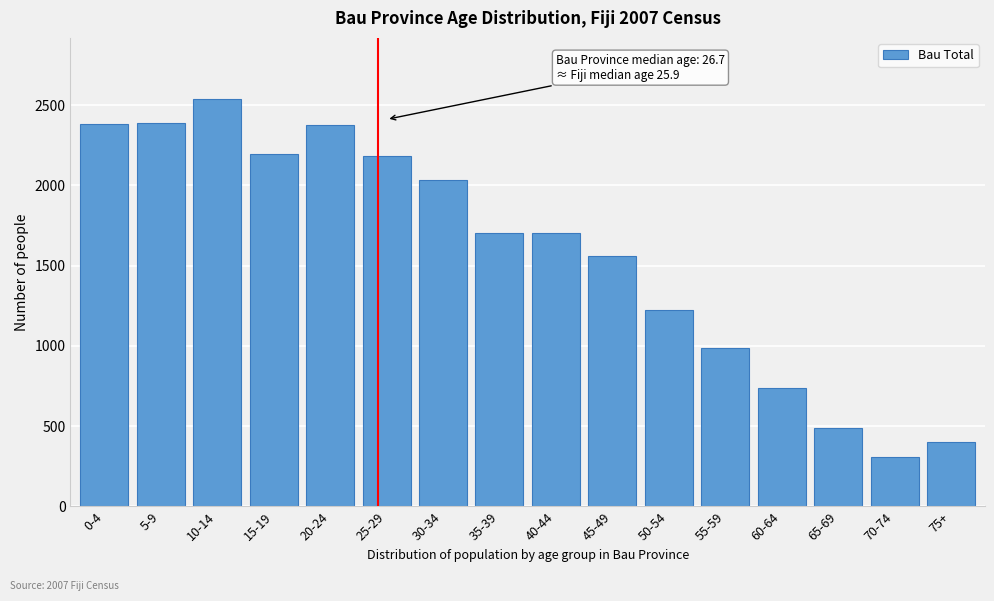

What is the label of the 15th bar from the right?

5-9